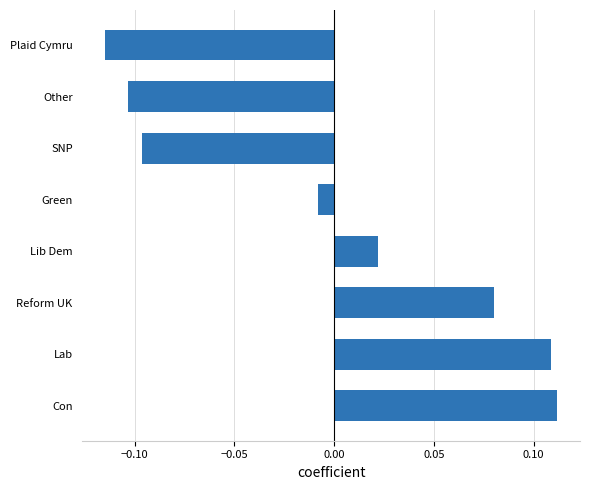

Which label corresponds to the smallest value in the chart?

Plaid Cymru